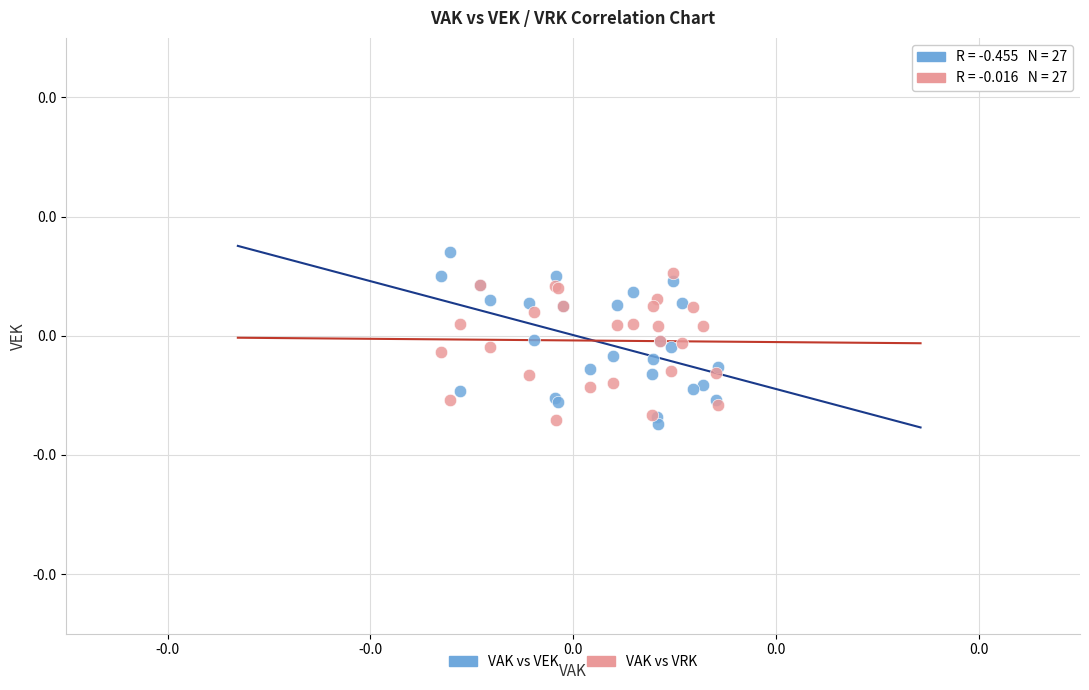

Which series contains the highest Y value?

VAK vs VEK